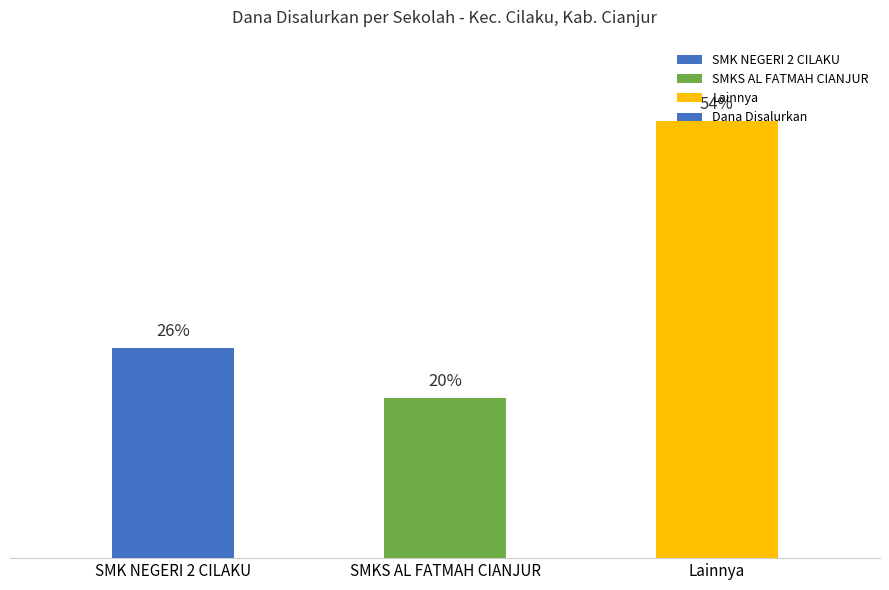

The value at SMKS AL FATMAH CIANJUR is 135732278. True or false?

False